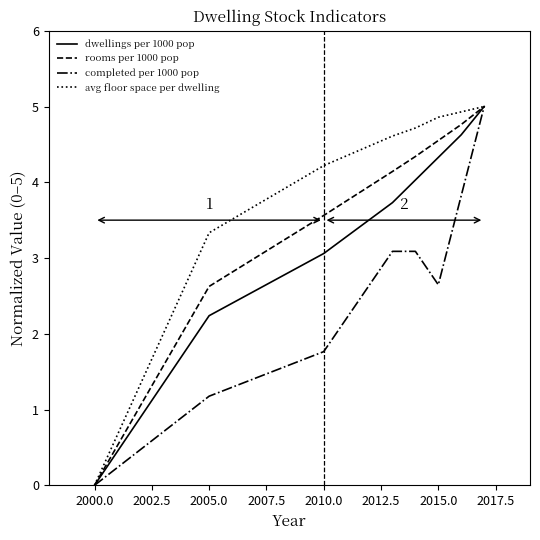

What is the greatest value displayed?

5.0